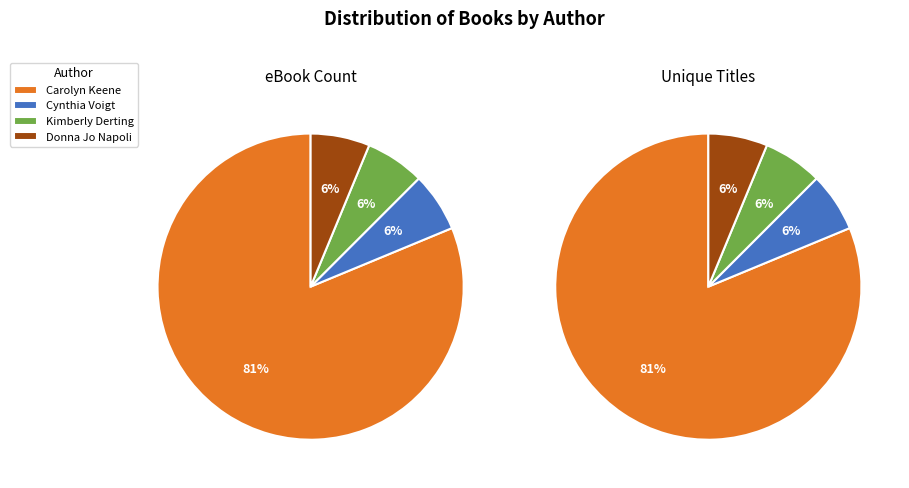

Which slice represents more than half of the pie?

Carolyn Keene (1797917)